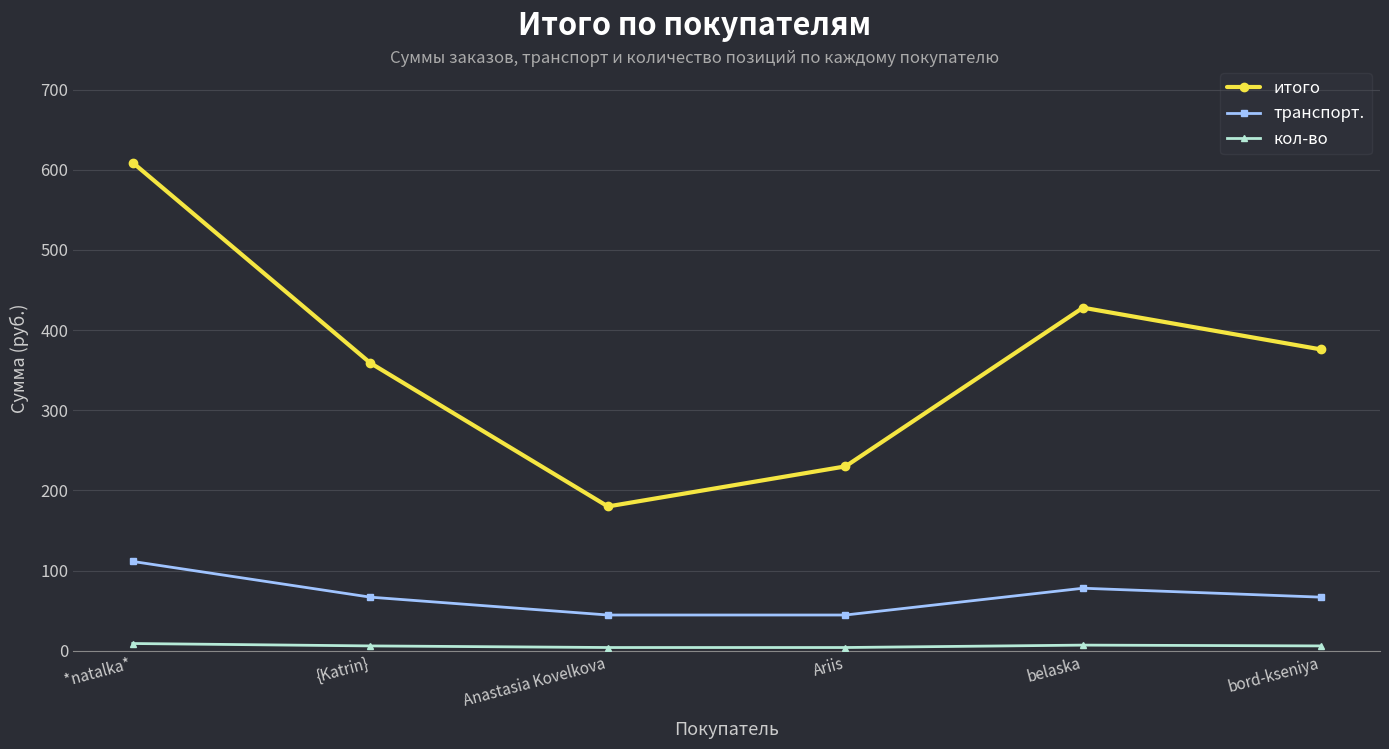

What is the approximate value of итого at {Katrin}?

359.0